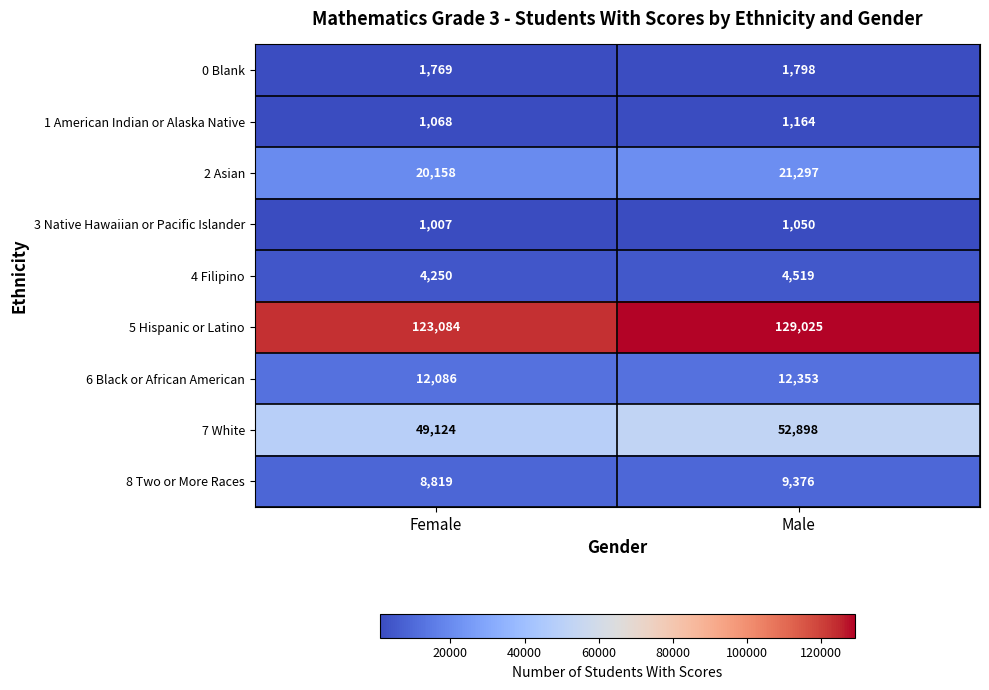

List the series in order of their peak value, lowest first.

3 Native Hawaiian or Pacific Islander, 1 American Indian or Alaska Native, 0 Blank, 4 Filipino, 8 Two or More Races, 6 Black or African American, 2 Asian, 7 White, 5 Hispanic or Latino